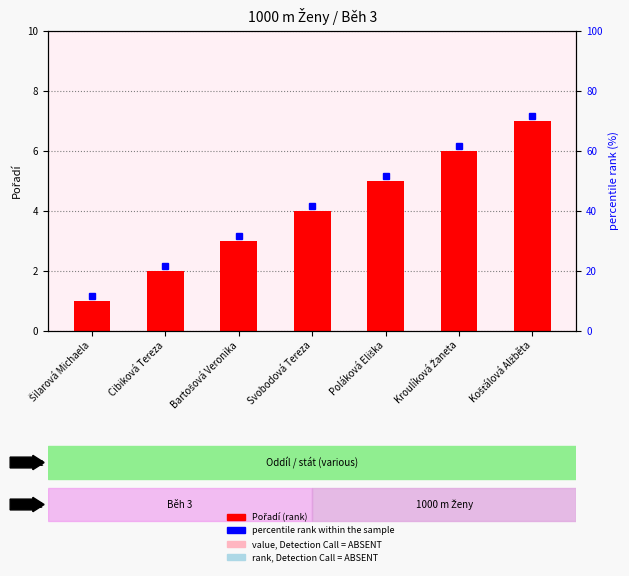

What is the change in value from Šilarová Michaela to Svobodová Tereza?

+3